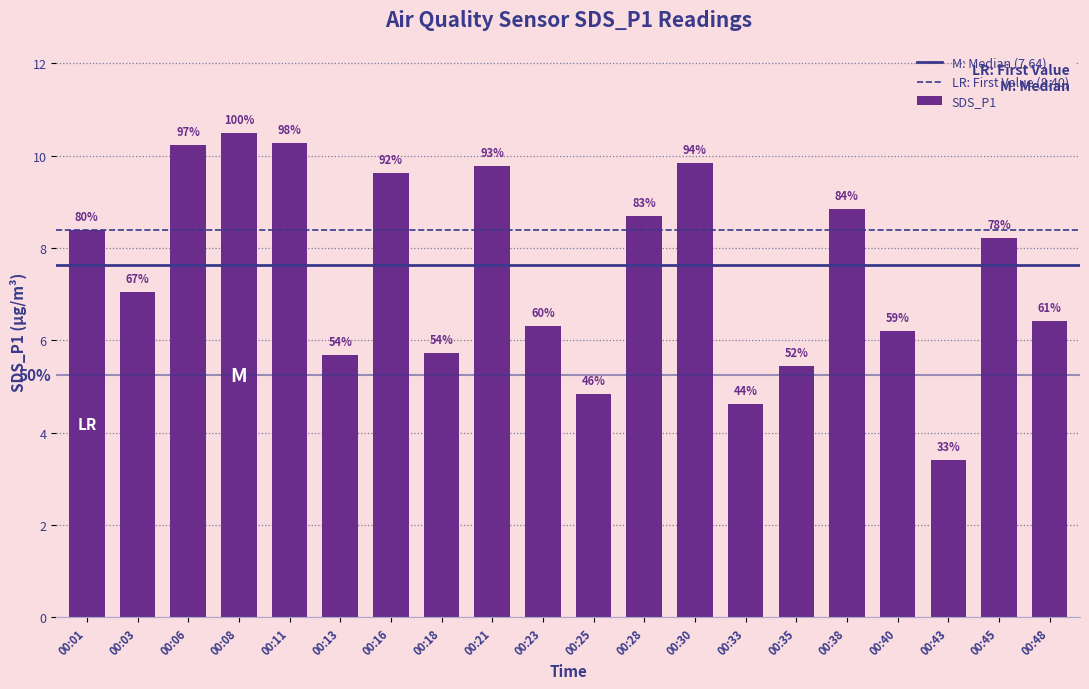

List the labels in order of value, smallest first.

00:43, 00:33, 00:25, 00:35, 00:13, 00:18, 00:40, 00:23, 00:48, 00:03, 00:45, 00:01, 00:28, 00:38, 00:16, 00:21, 00:30, 00:06, 00:11, 00:08